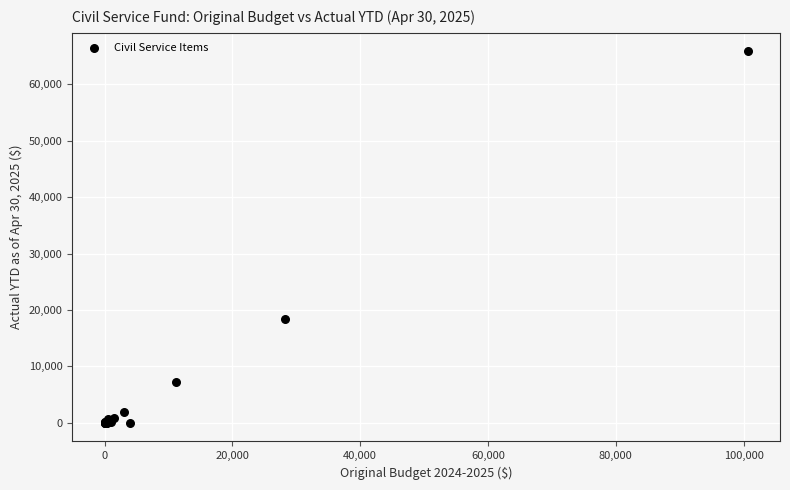

What Y value in the scatter plot is closest to 32916?

18388